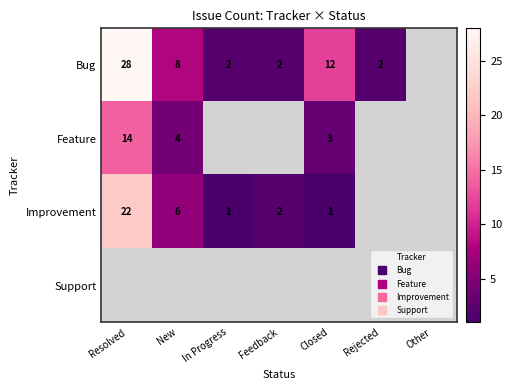

What is the minimum value shown in the chart?

1.0